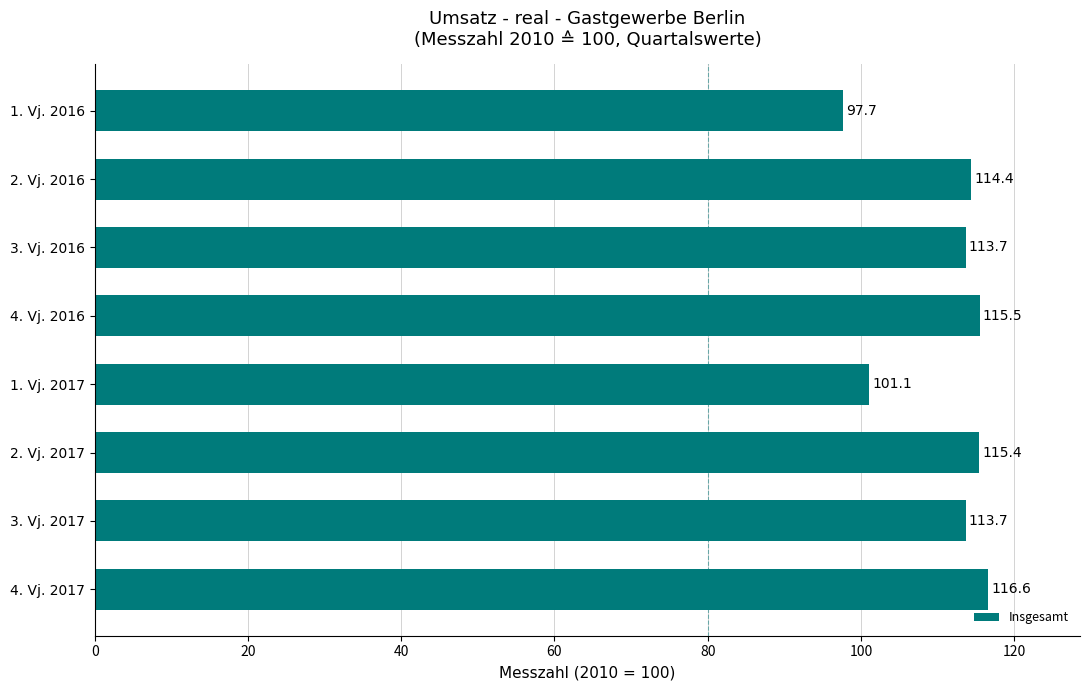

Which category has the lowest value across all series?

1. Vj. 2016